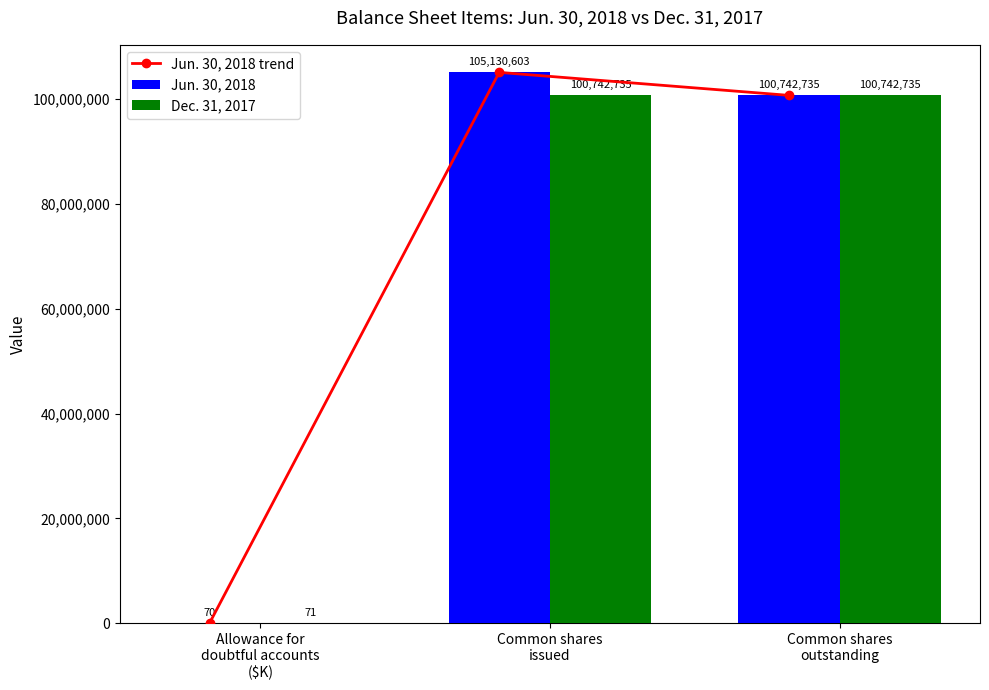

What is the value of the Jun. 30, 2018 trend bar at the 3rd from the left?

100742735